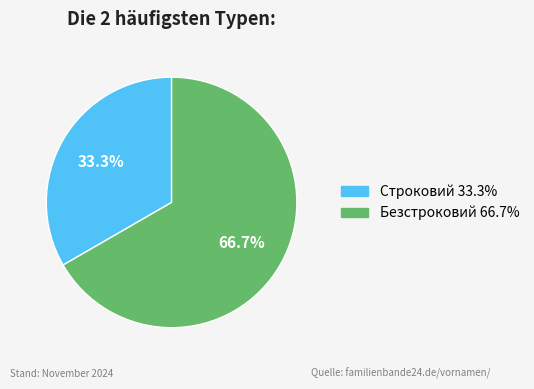

How many slices are in this pie chart?

2